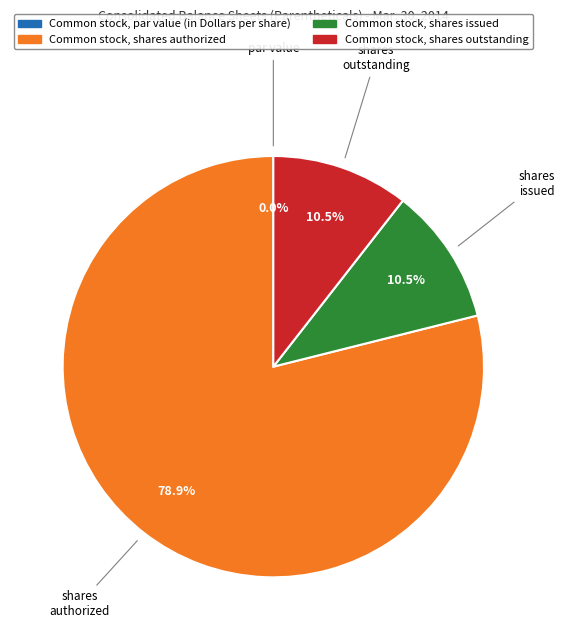

What percentage is NOT represented by Common stock, shares issued?

89.5%